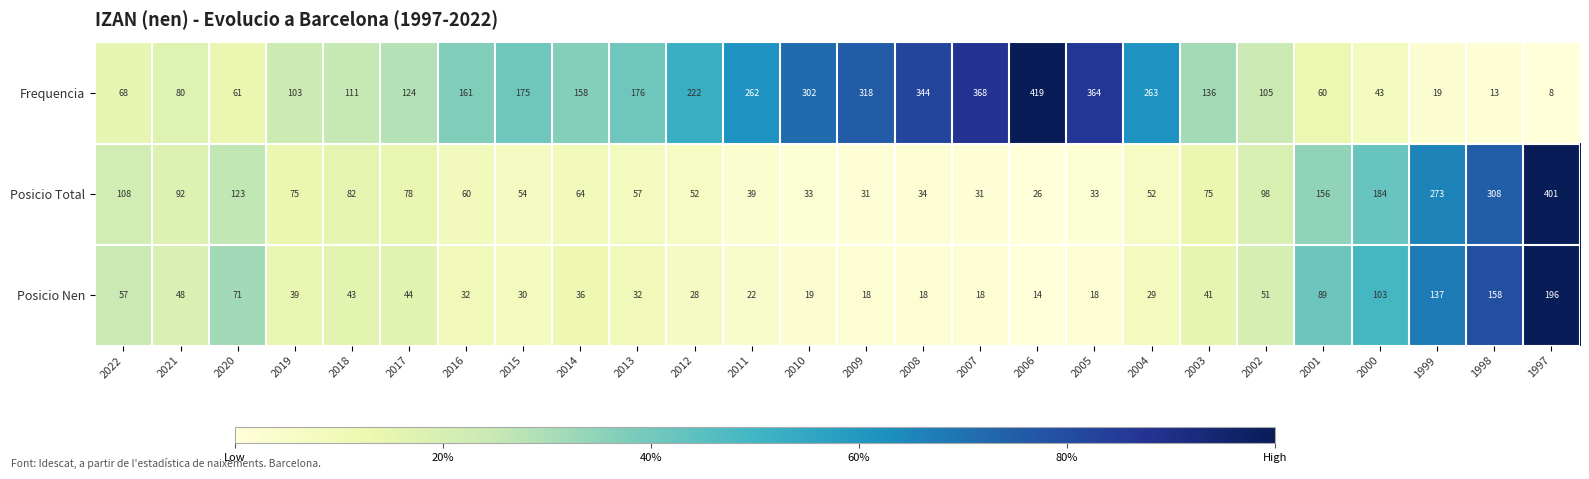

Which series changed the most between 2018 and 2011?

Frequencia